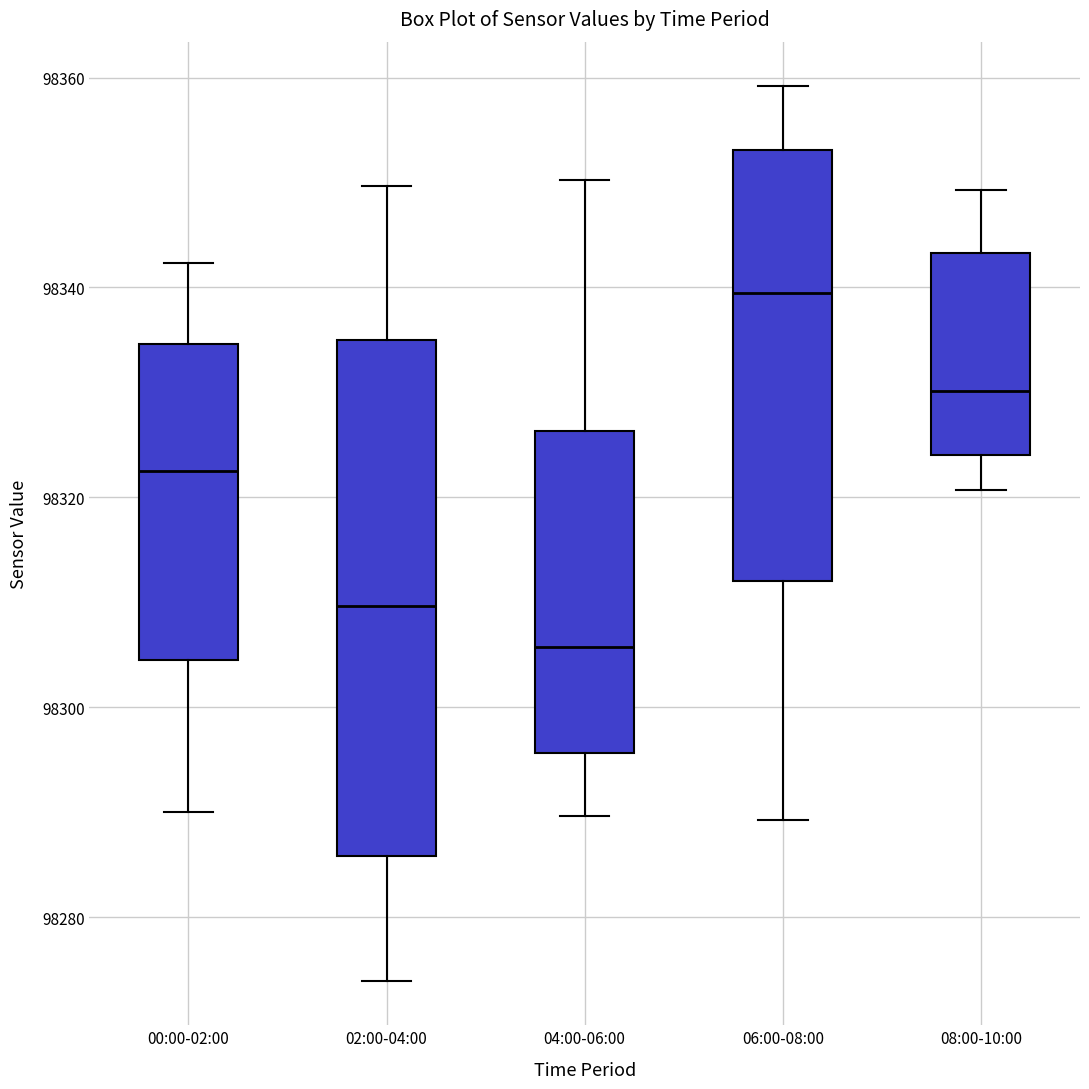

Reading left to right, transcribe this box plot: for each box, give where its median line is, the range the box spans, and where its two whiskers end, as read against the y-axis. The values are not printed on the chart, so give them approximately, as read against the axis.

00:00-02:00: median 98322, box 98304 to 98334, whiskers 98290 to 98342
02:00-04:00: median 98310, box 98286 to 98336, whiskers 98274 to 98350
04:00-06:00: median 98306, box 98296 to 98326, whiskers 98290 to 98350
06:00-08:00: median 98340, box 98312 to 98354, whiskers 98290 to 98360
08:00-10:00: median 98330, box 98324 to 98344, whiskers 98320 to 98350